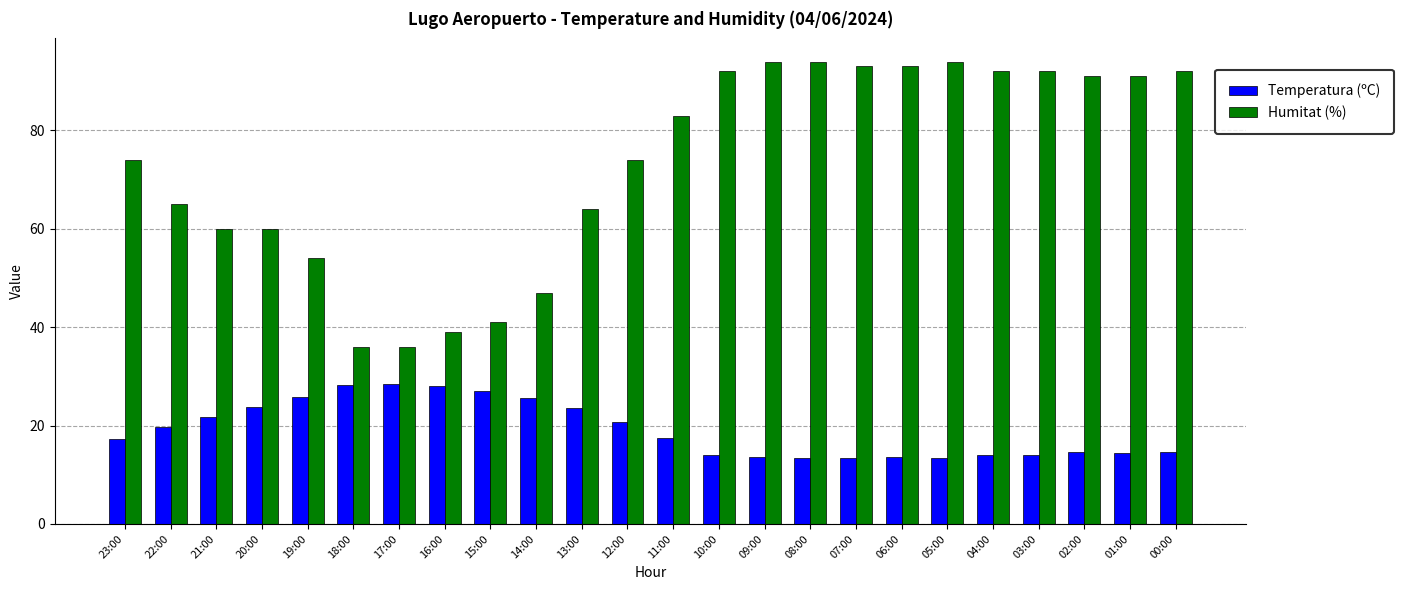

Is the value of Temperatura (ºC) at 21:00 greater than the value of Humitat (%) at 10:00?

No